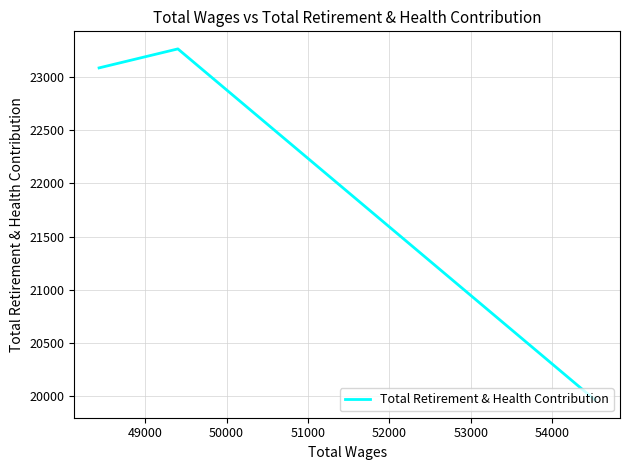

What is the difference between the second highest and minimum values?

3131